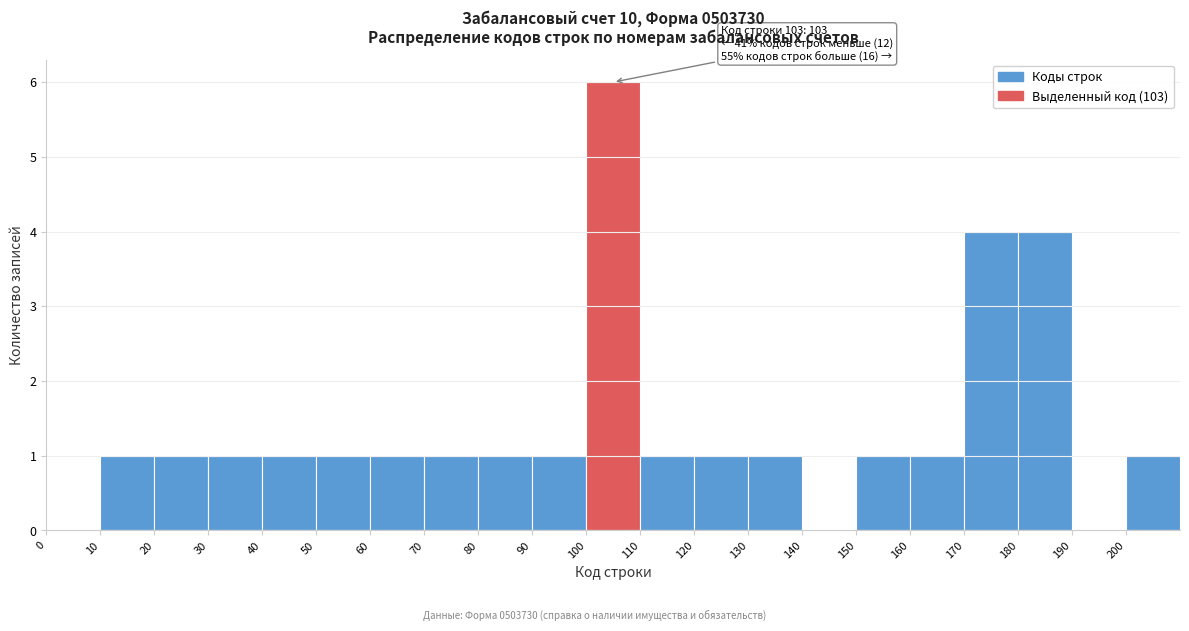

Which range on the x-axis has the tallest bar?

100 to 110